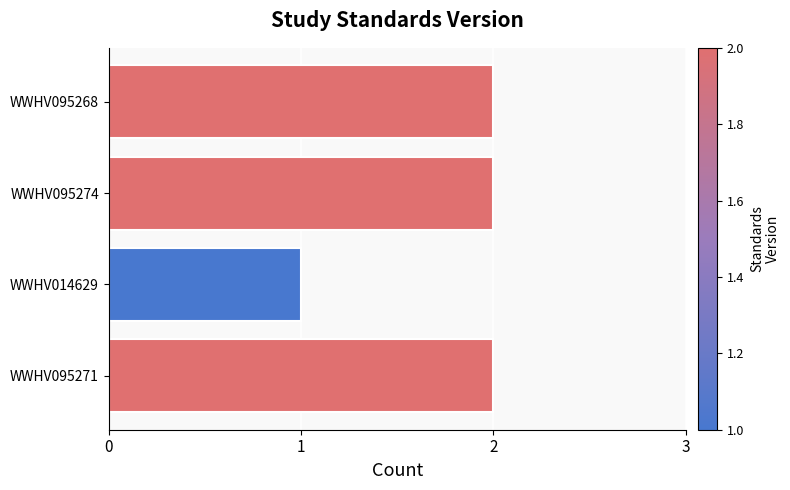

How many bars are there in total?

4